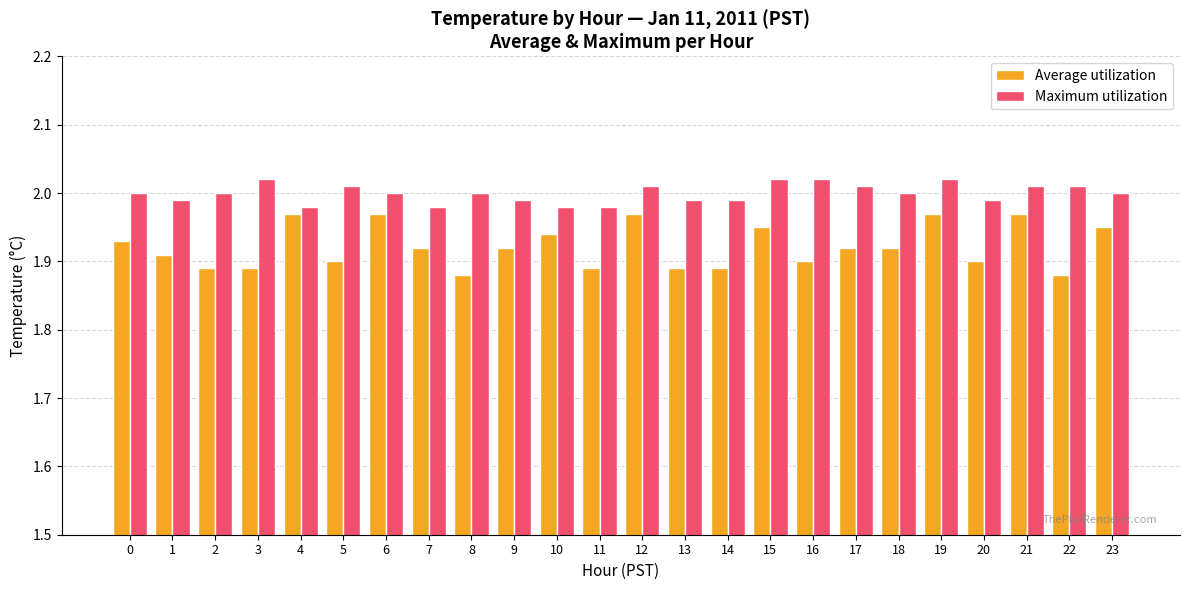

Which label corresponds to the largest value in the chart?

3